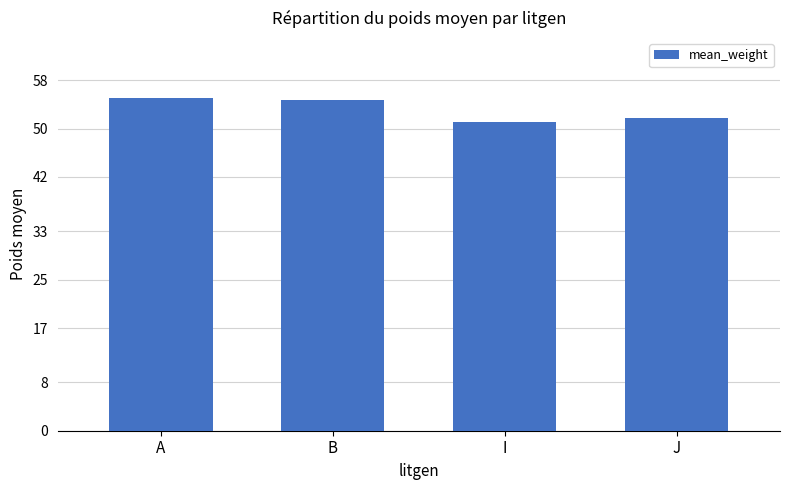

How many bars are there in total?

4